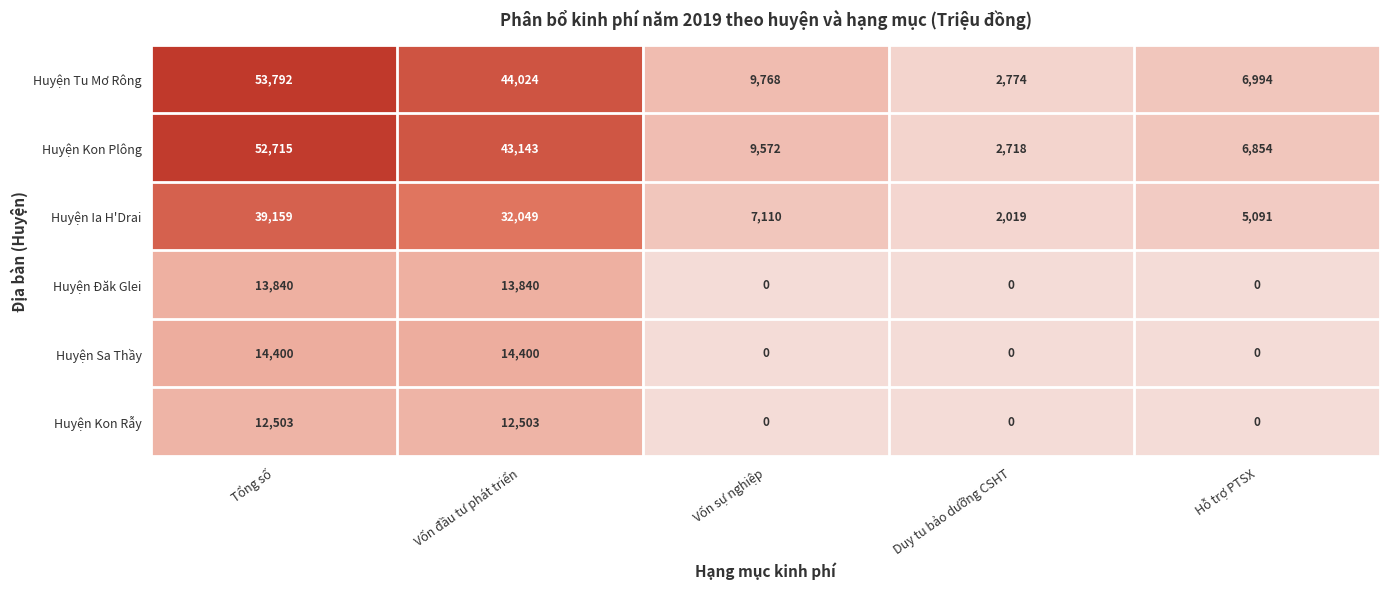

What is the maximum value shown in the chart?

53792